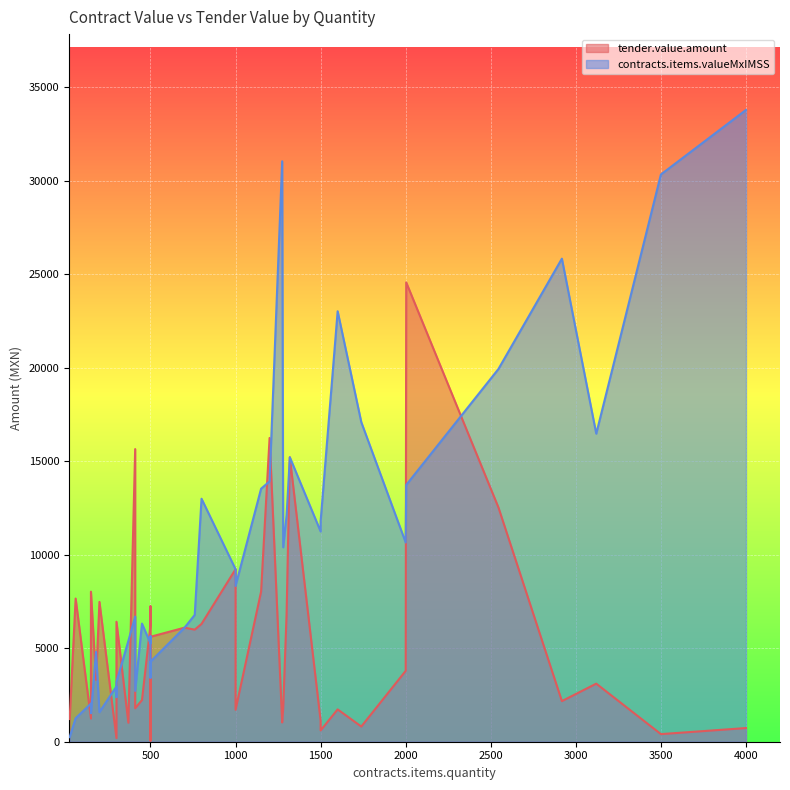

True or false: tender.value.amount has more than 2 points higher than both neighbors.

True